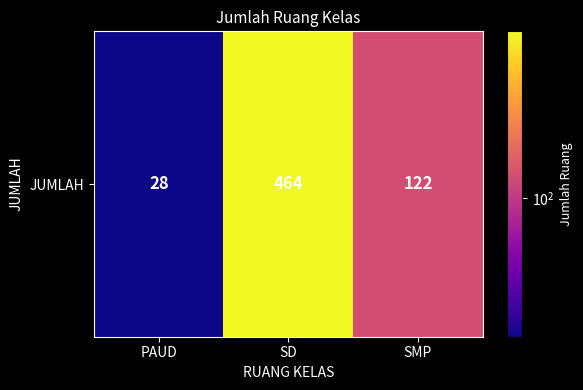

At which category does the chart reach its minimum across all series?

PAUD